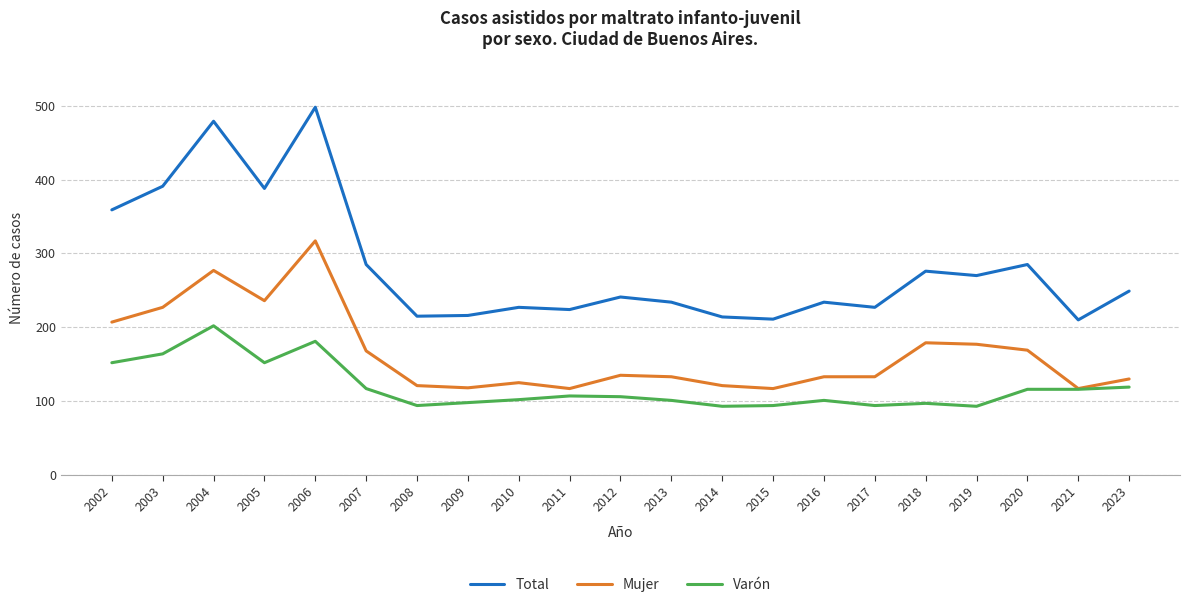

At which label does Mujer first exceed 133?

2002